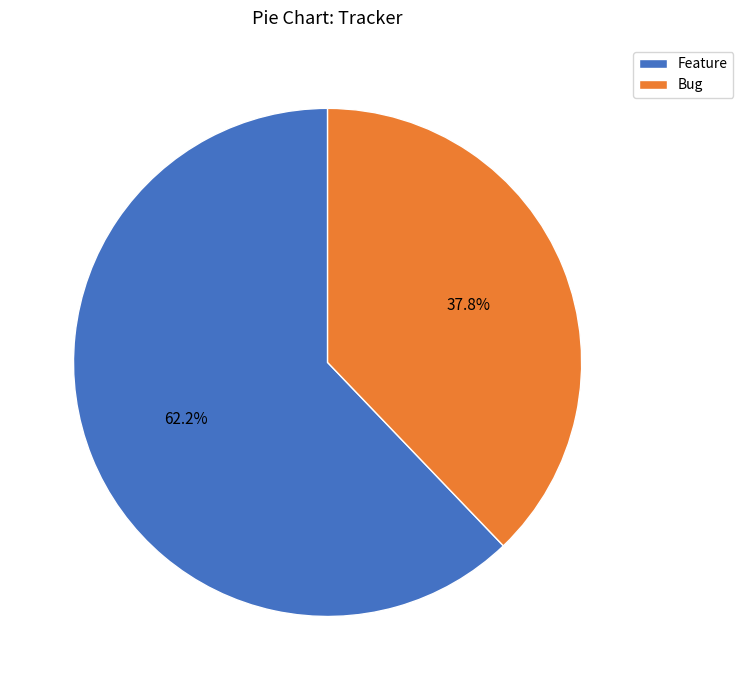

How many segments does this pie chart have?

2